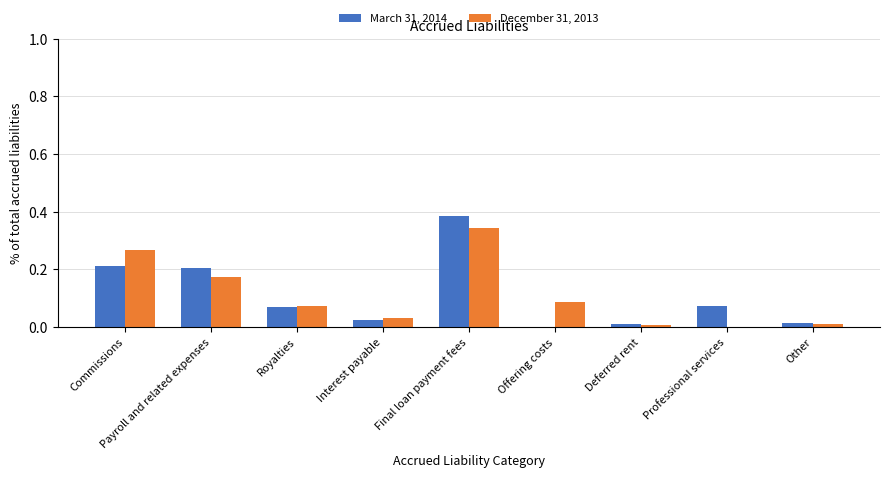

Are the bars horizontal?

No